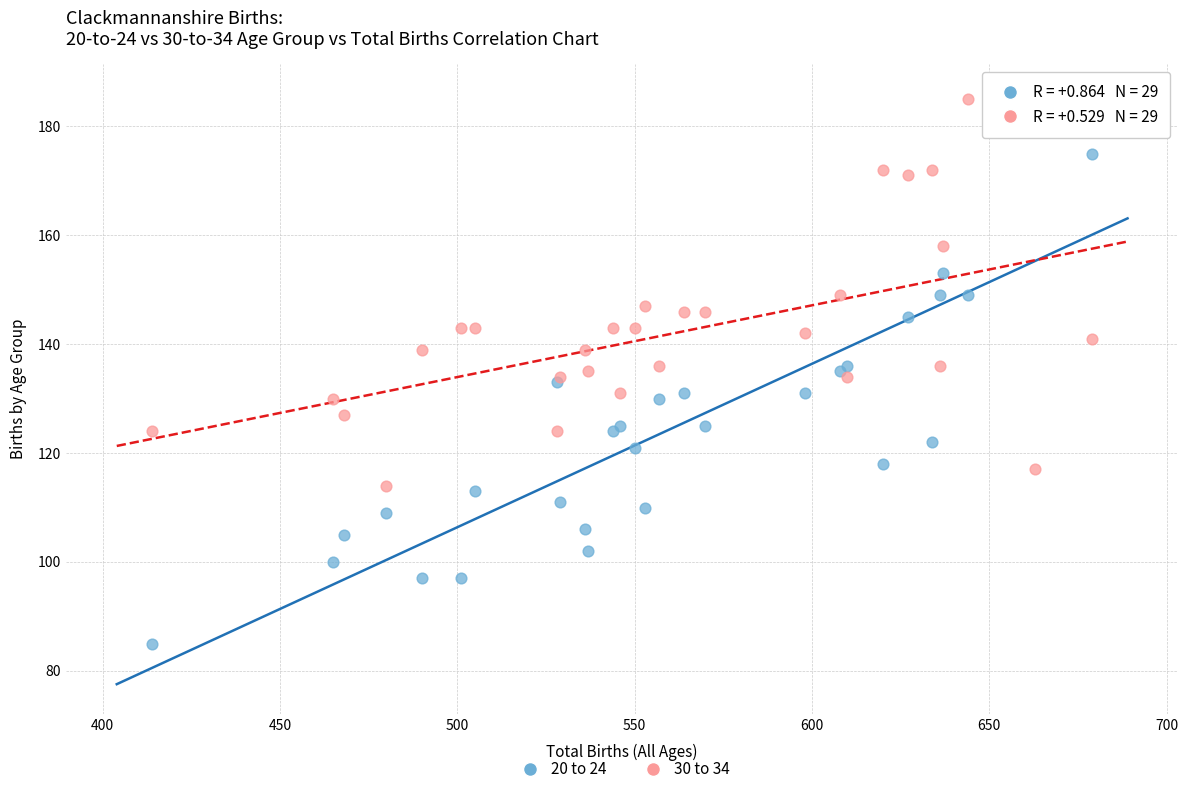

Which series reaches the minimum Y coordinate?

20 to 24